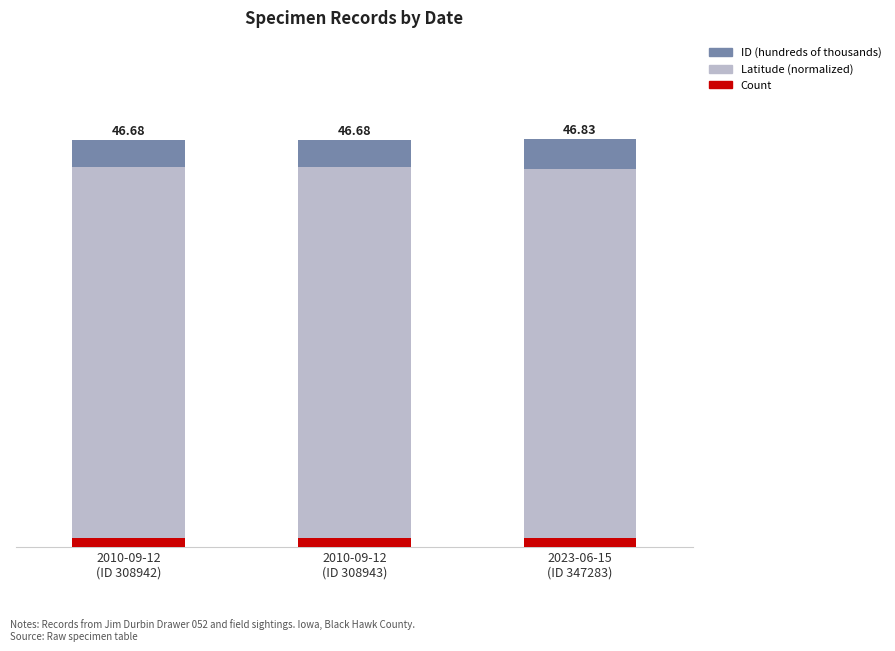

What are all the series names shown in the legend?

ID (hundreds of thousands), Latitude (normalized), Count